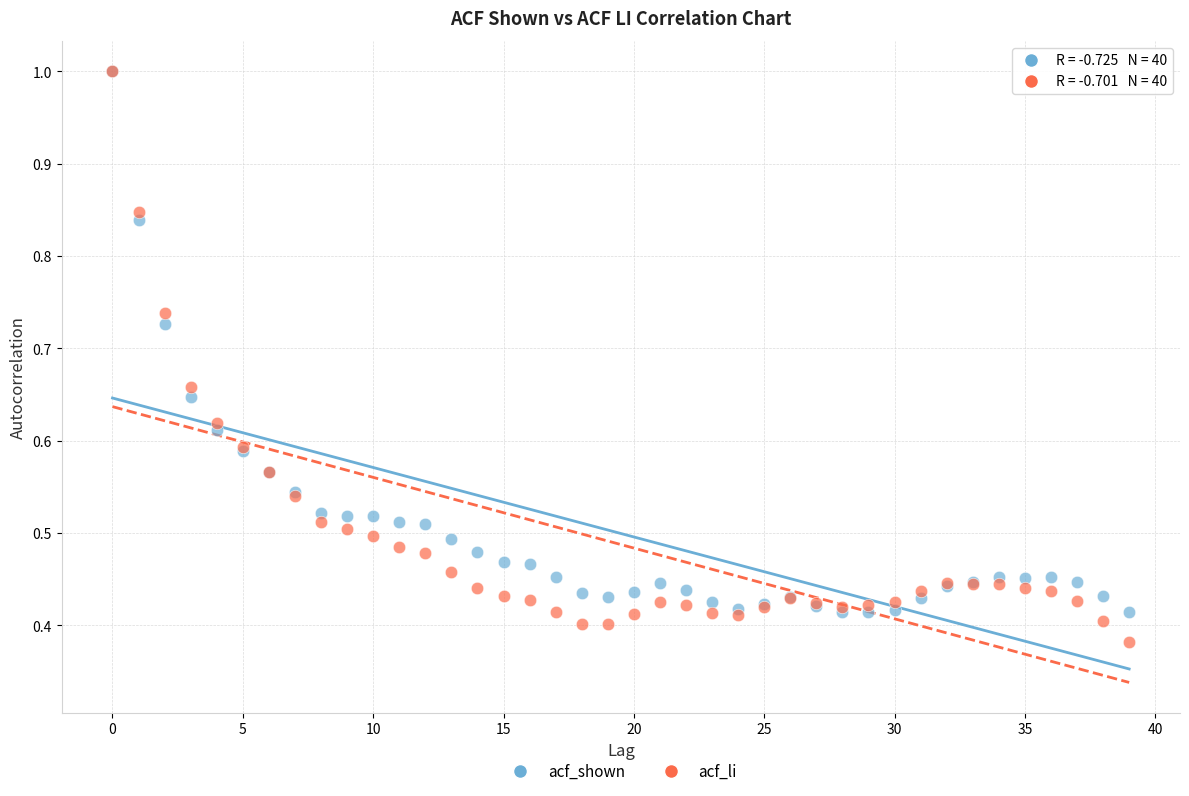

What are all the series names shown in the legend?

acf_shown, acf_li